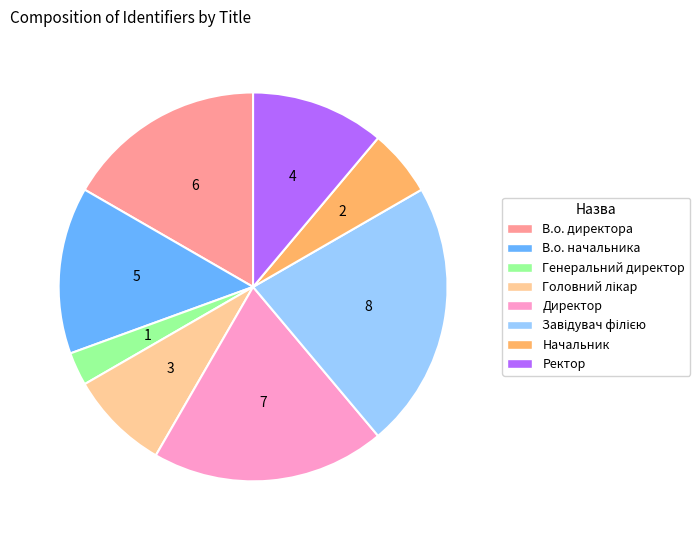

Which category has the smallest portion of the pie?

Генеральний директор